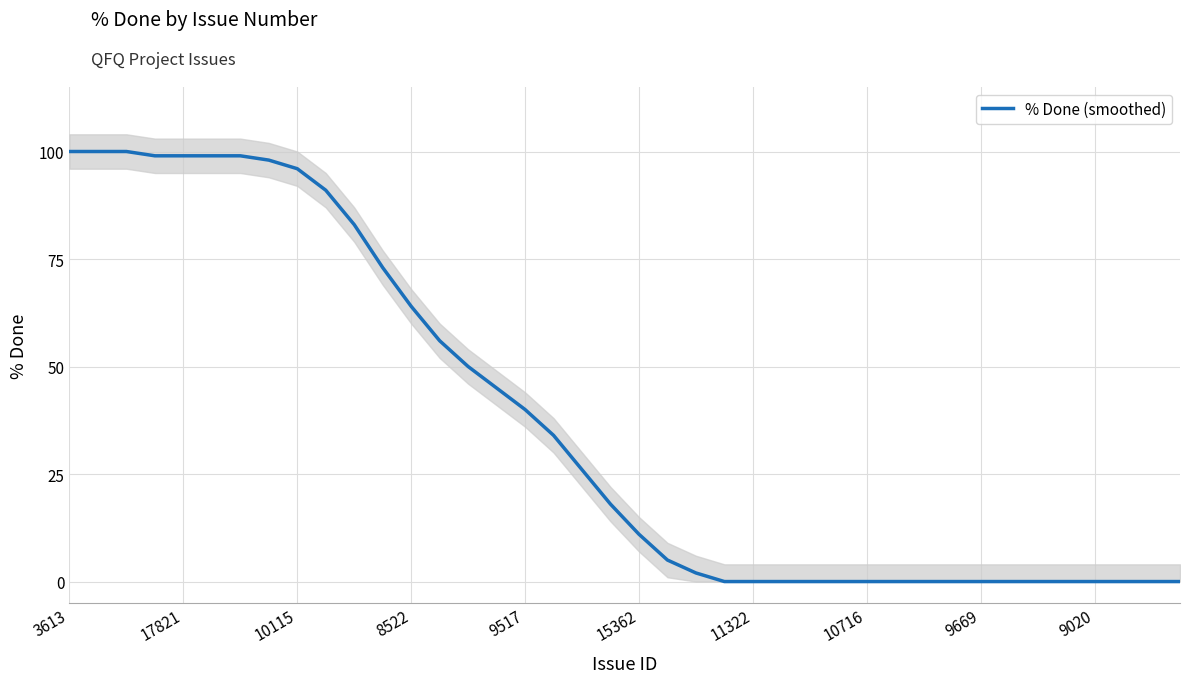

Reading left to right, transcribe all the data shown in this chart.

100	100	100	99	99	99	99	98	96	91	83	73	64	56	50	45	40	34	26	18	11	5	2	0	0	0	0	0	0	0	0	0	0	0	0	0	0	0	0	0